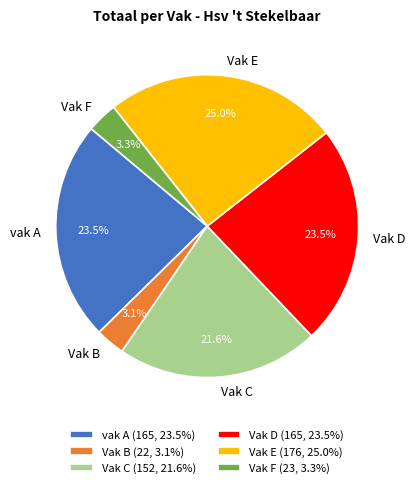

Do Vak F and Vak D together represent more than half of the pie?

No